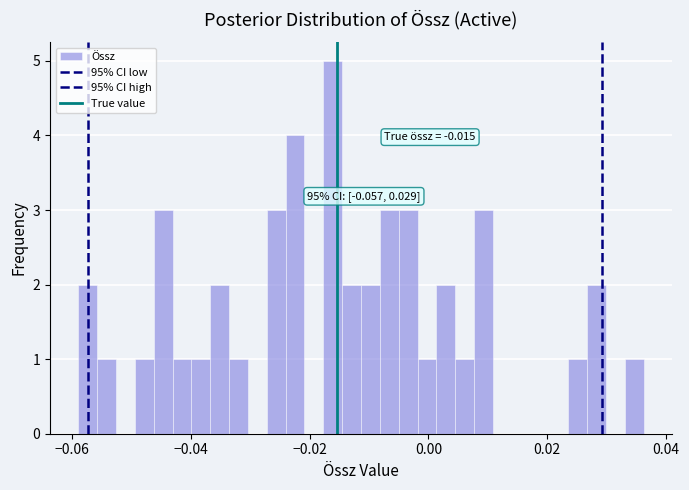

Around what value on the x-axis is the tallest bar? Give the approximate position of its centre, as read against the axis.

-0.016